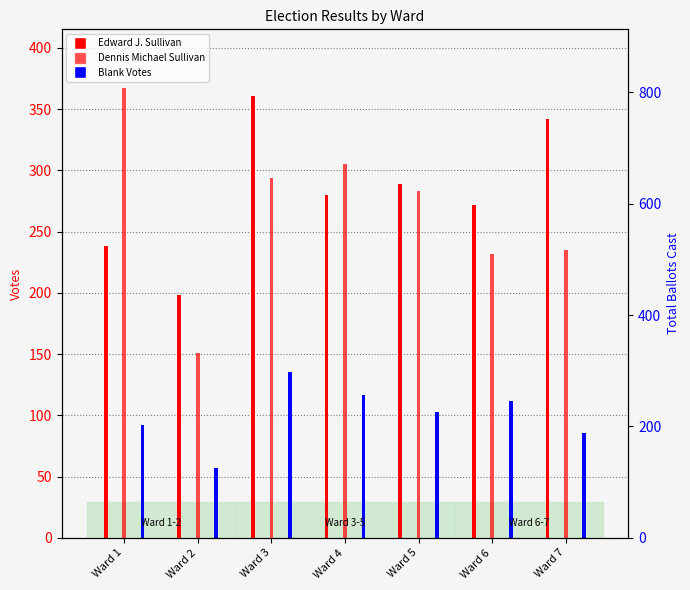

How many bars are there in total?

21